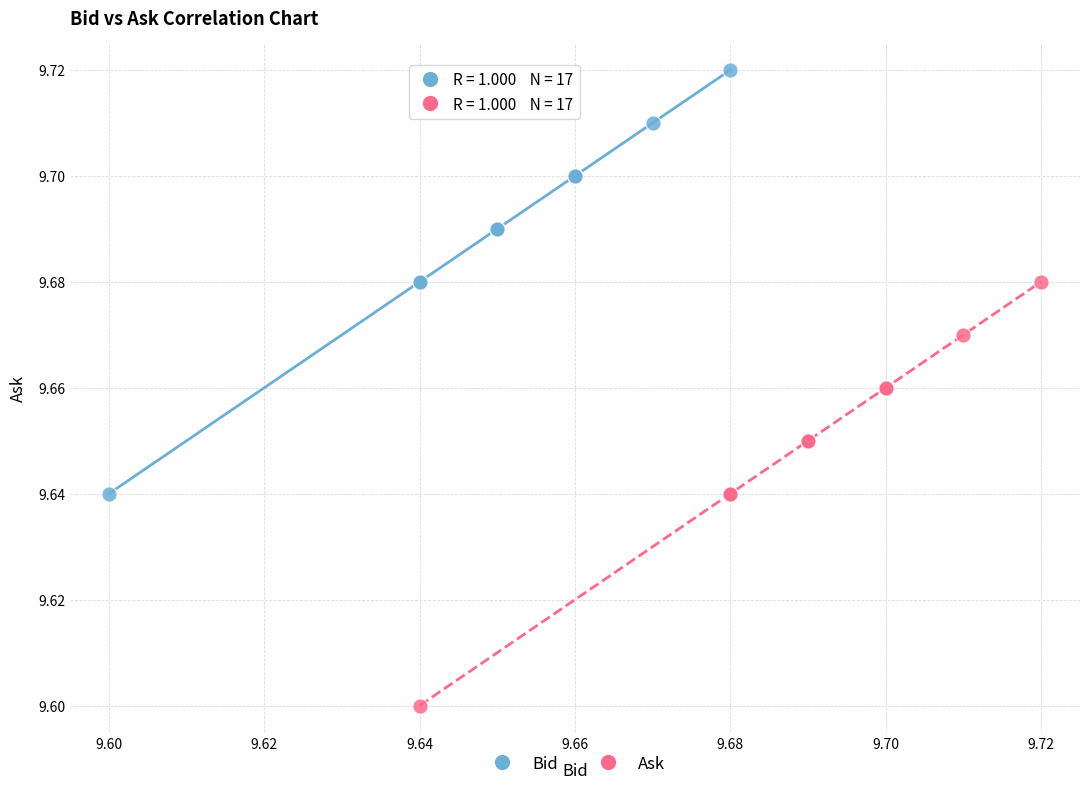

Which series contains the lowest Y value?

Ask